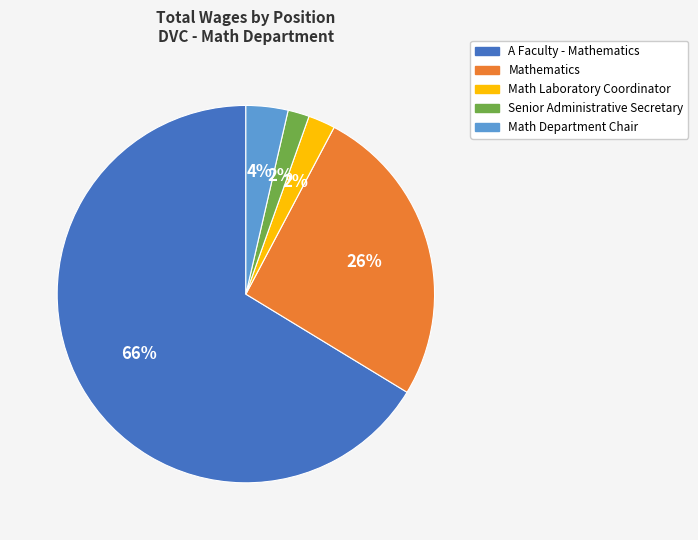

Is it true that Senior Administrative Secretary is 2% of the pie?

True